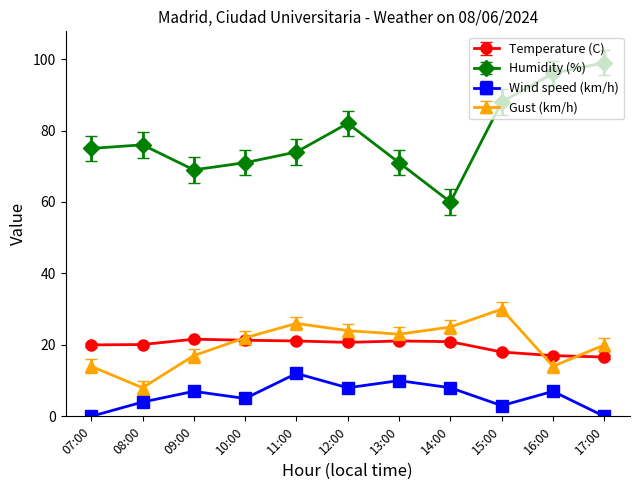

What is the difference between the second highest and minimum values in the Humidity (%) series?

36.0